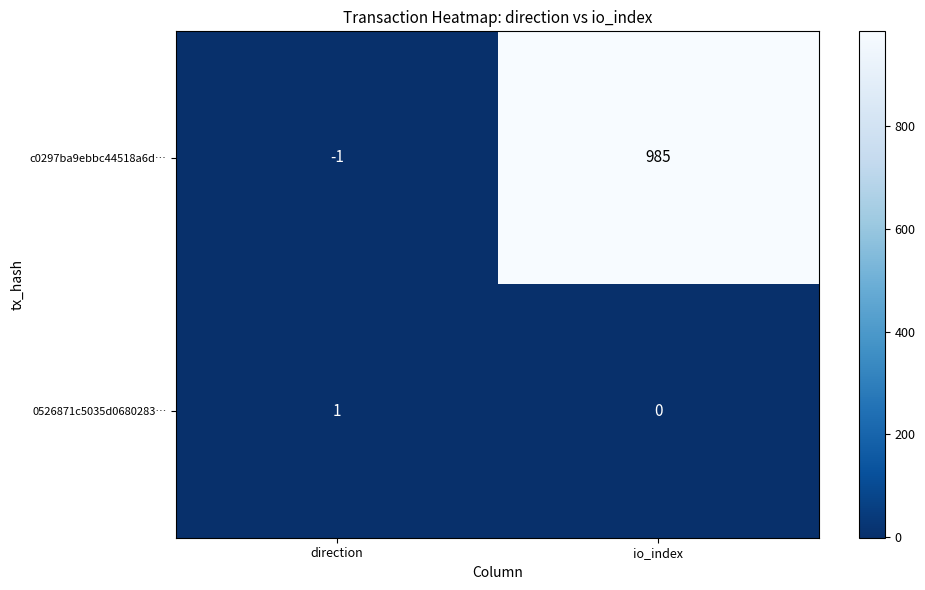

Which category has the highest value across all series?

io_index